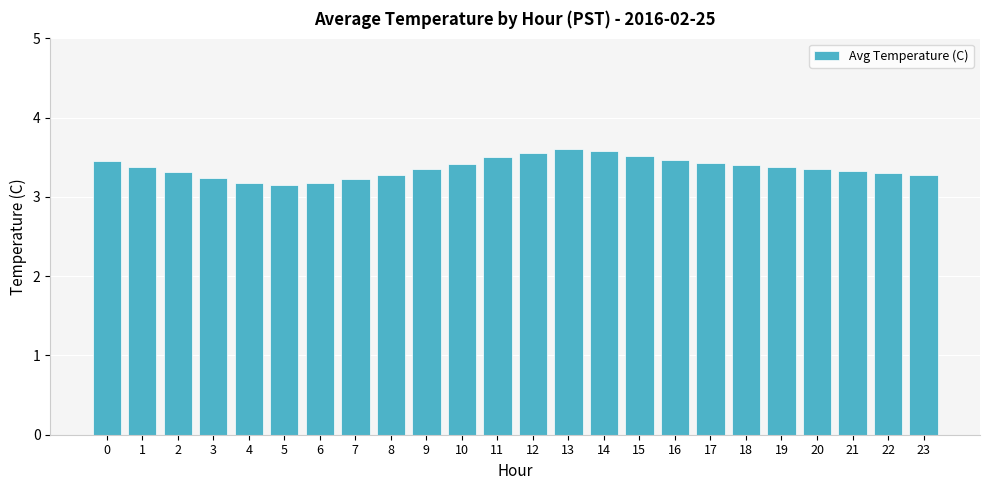

What is the change in value from 7 to 13?

+0.4